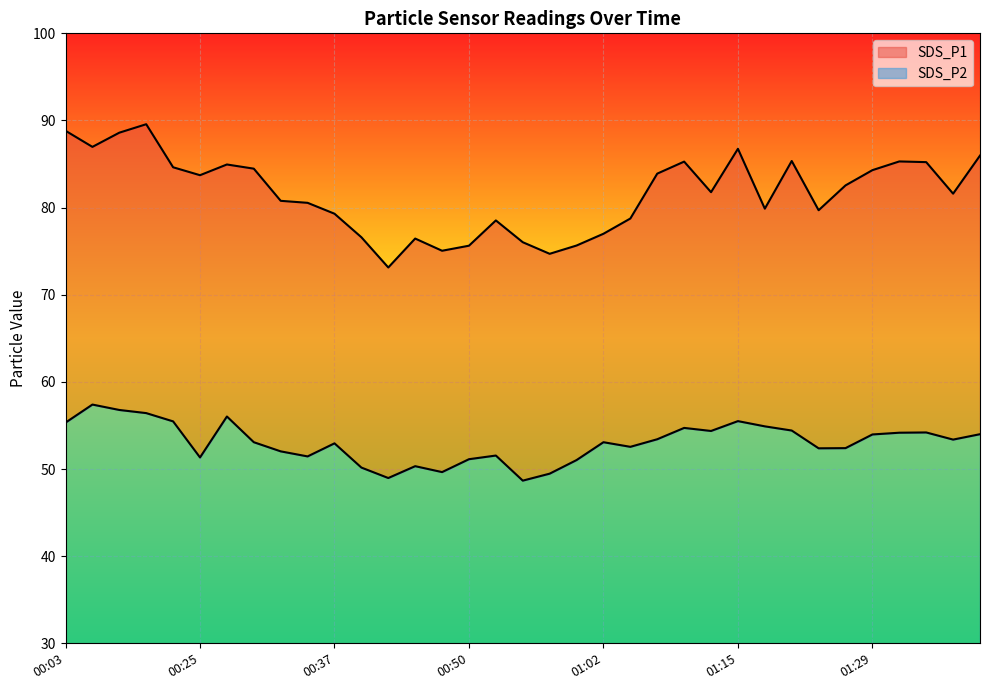

At which label does SDS_P2 reach its peak?

00:08